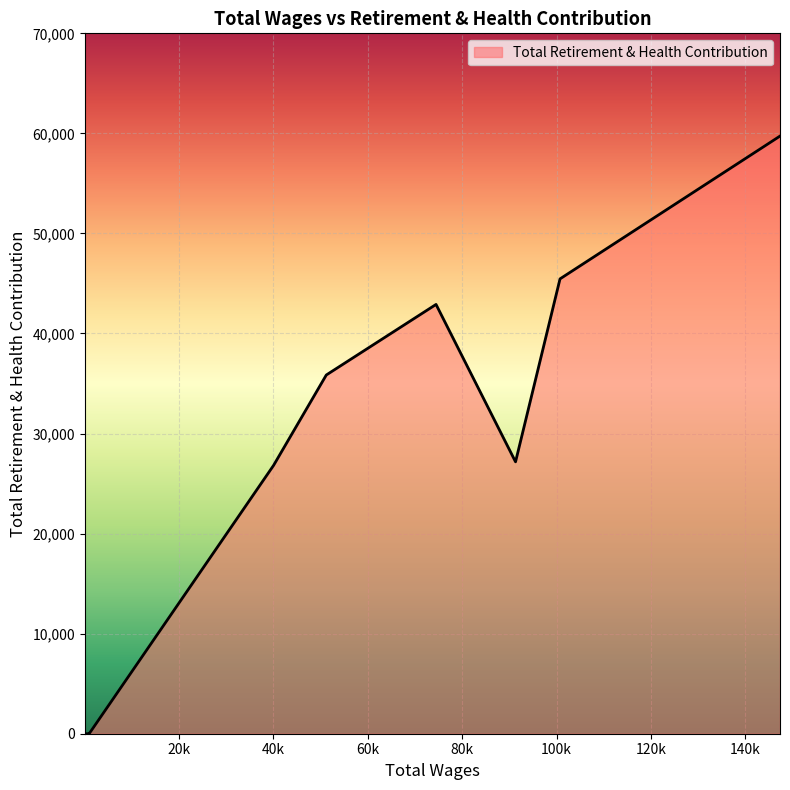

The chart shows a value of 0 at 6. True or false?

True